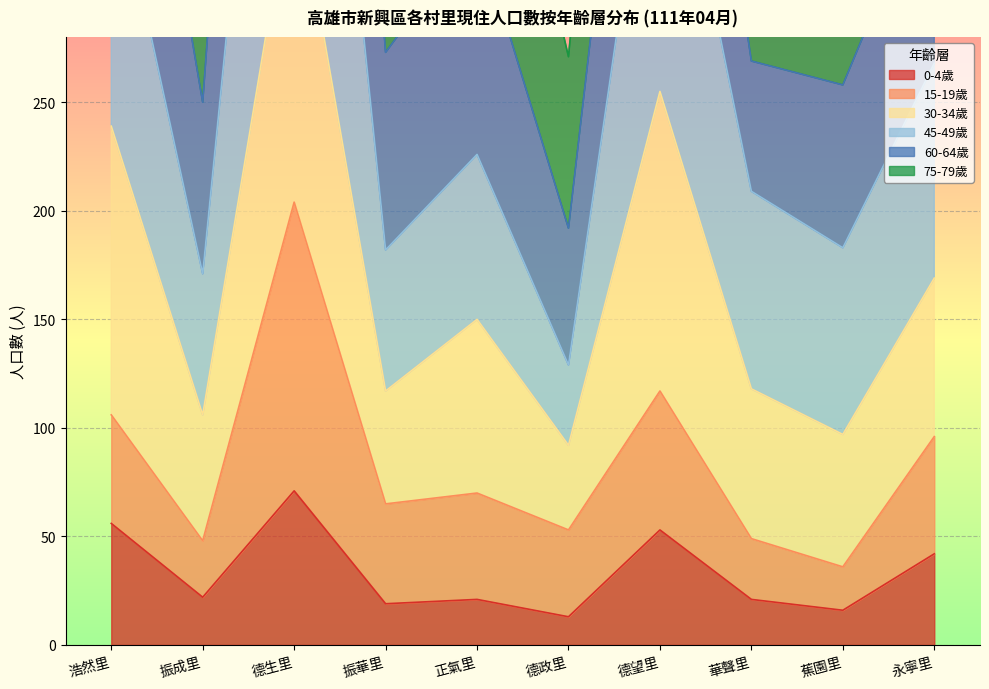

What is the difference between the maximum and second lowest values in the 45-49歲 series?

423